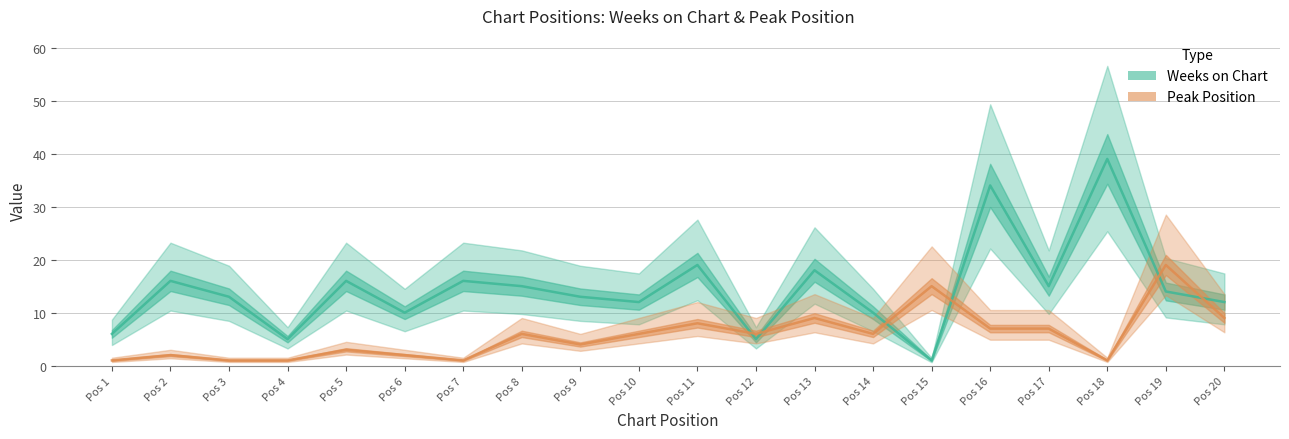

Is the value of Weeks on Chart at Pos 16 greater than the value of Peak Position at Pos 2?

Yes